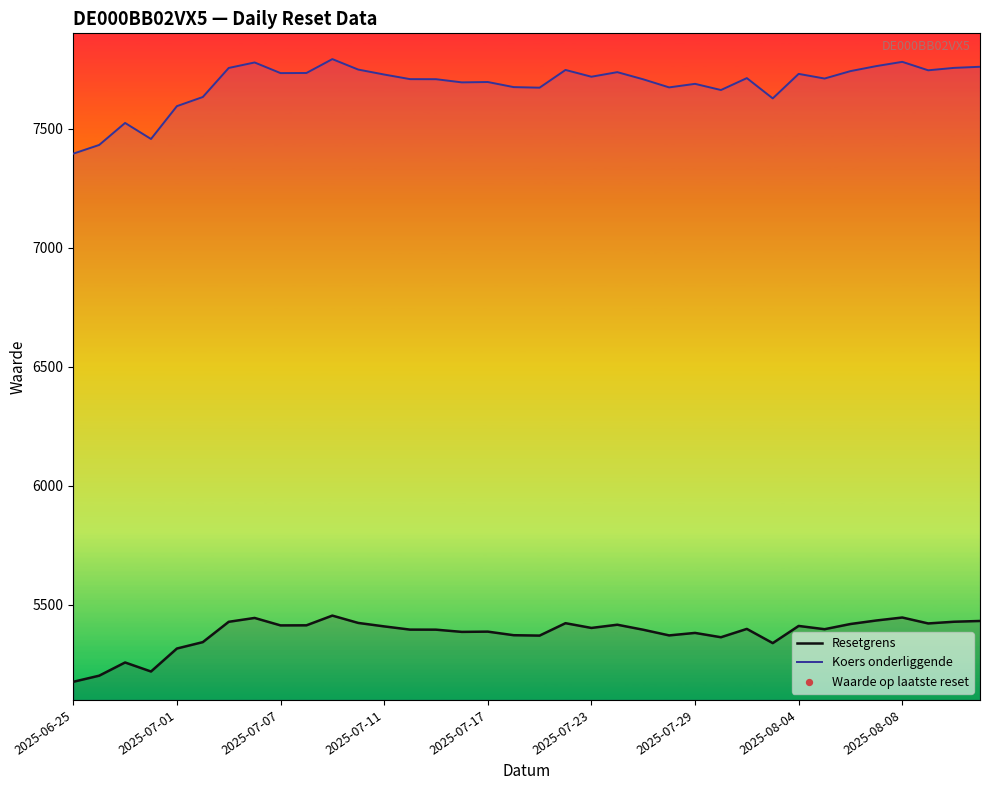

Approximately how many times larger is the value at 17 compared to 27?

1.0